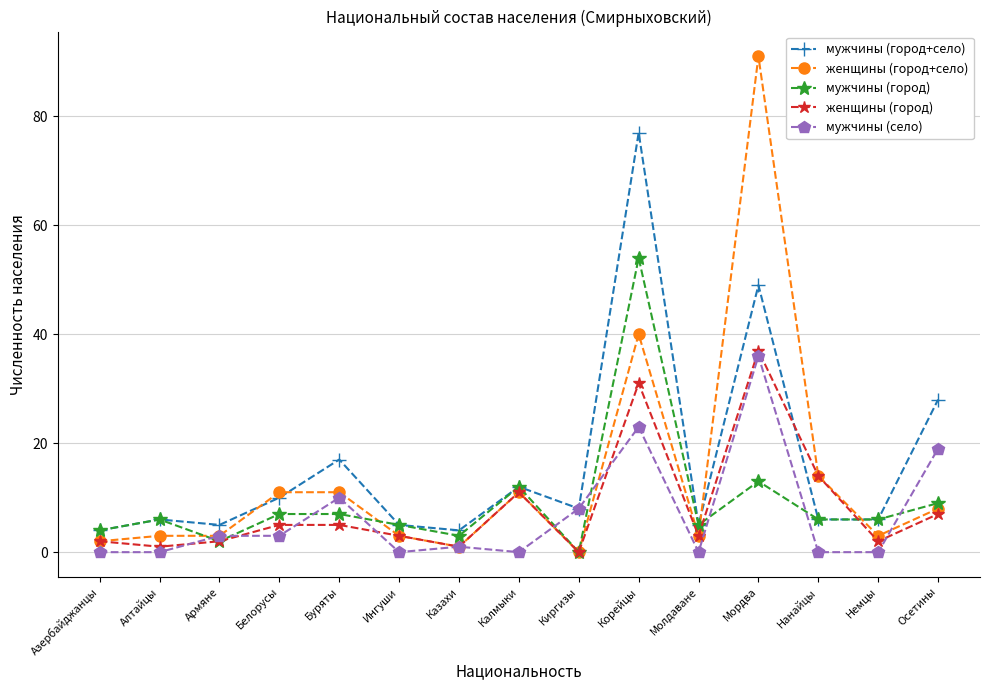

Reading right to left, extract all data points from this chart.

мужчины (город+село): 28	6	6	49	5	77	8	12	4	5	17	10	5	6	4
женщины (город+село): 8	3	14	91	3	40	0	11	1	3	11	11	3	3	2
мужчины (город): 9	6	6	13	5	54	0	12	3	5	7	7	2	6	4
женщины (город): 7	2	14	37	3	31	0	11	1	3	5	5	2	1	2
мужчины (село): 19	0	0	36	0	23	8	0	1	0	10	3	3	0	0